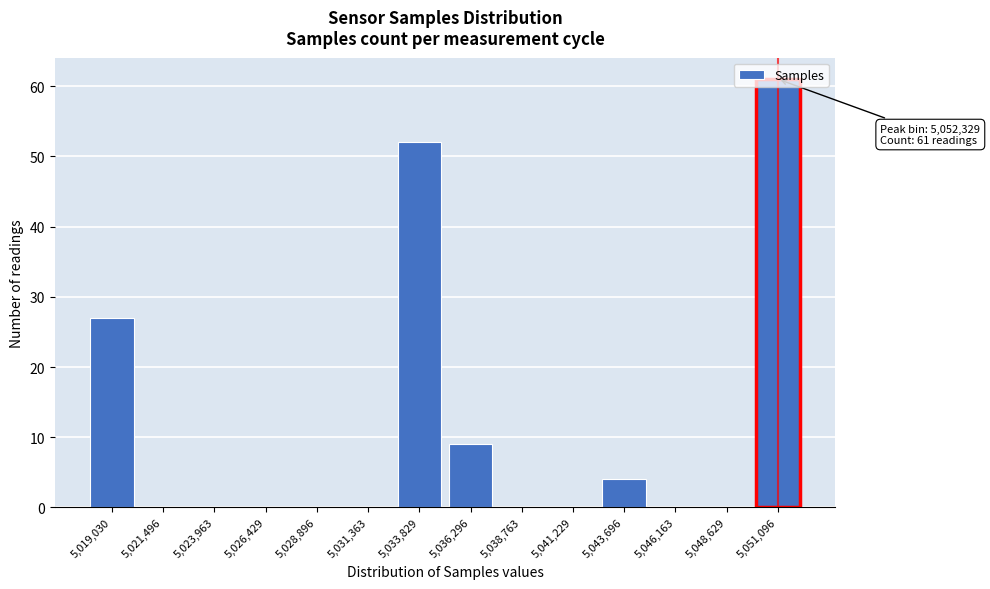

What is the sum of the values at 5,041,229 and 5,043,696?

4